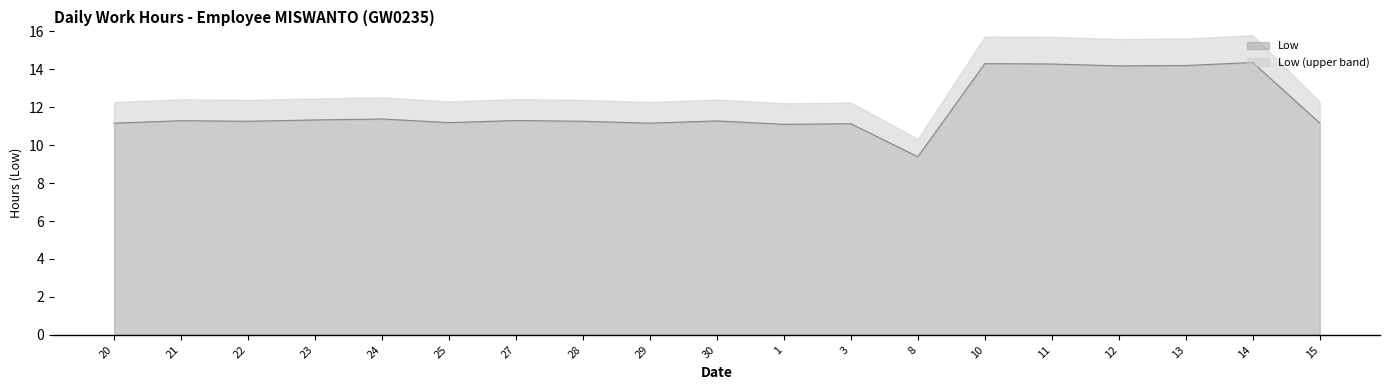

Where does the data first go above 11?

20